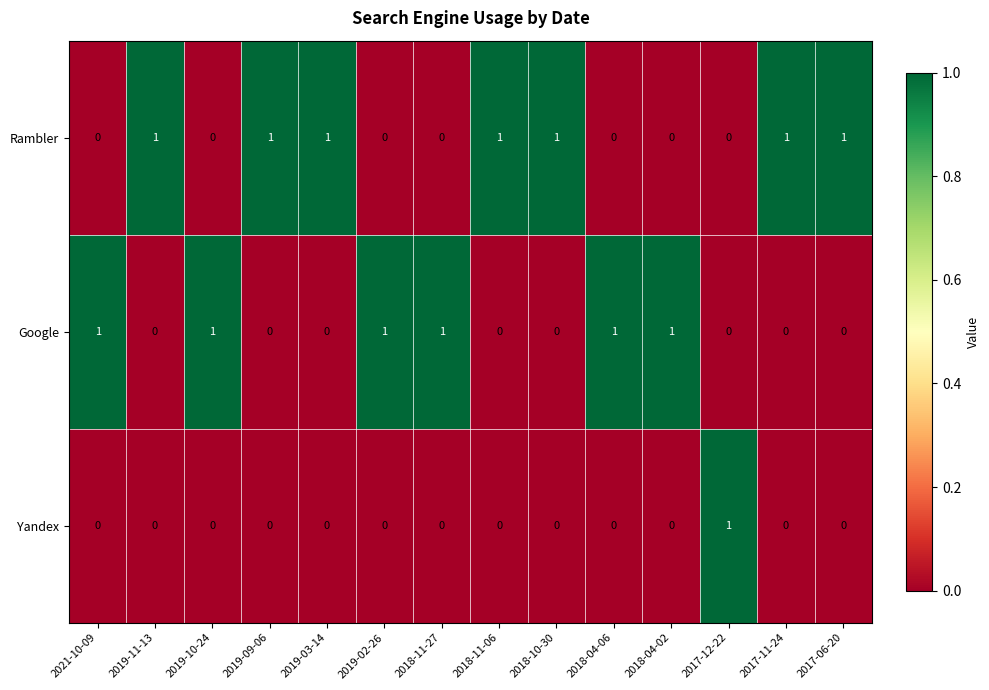

Rank the series by their average value, from lowest to highest.

Yandex, Google, Rambler